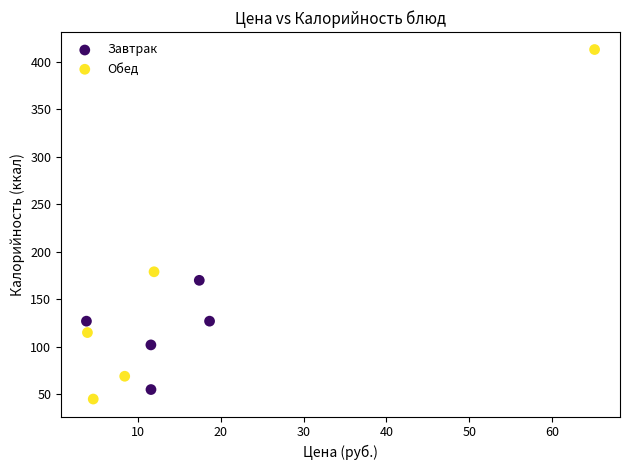

Which series reaches the maximum Y coordinate?

Обед